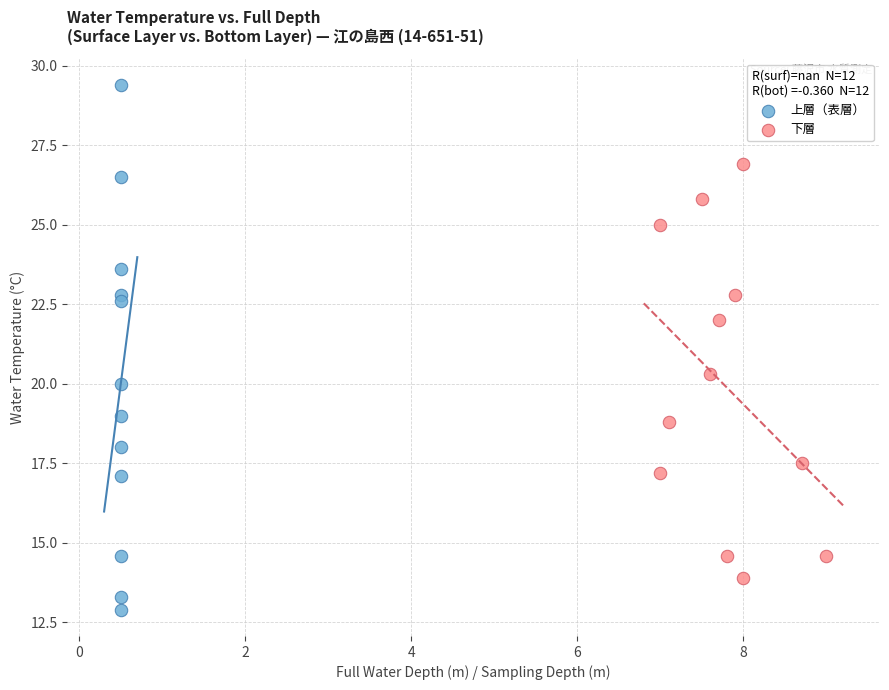

Which series contains the highest Y value?

上層（表層）